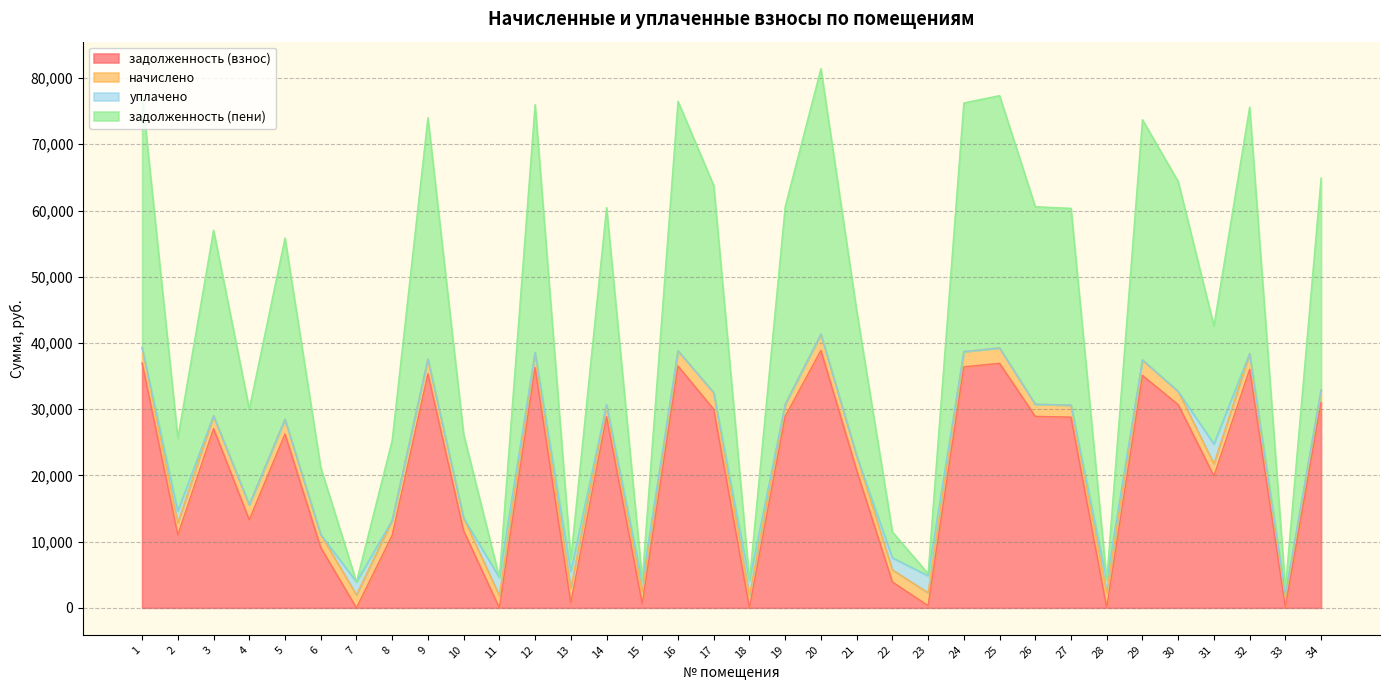

What is the highest value of the задолженность (взнос) series?

38871.4